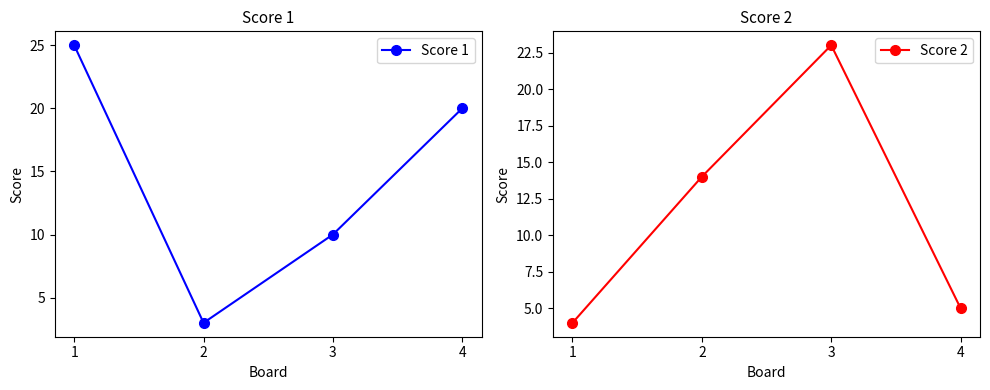

At which category does Score 1 reach its first local valley?

2